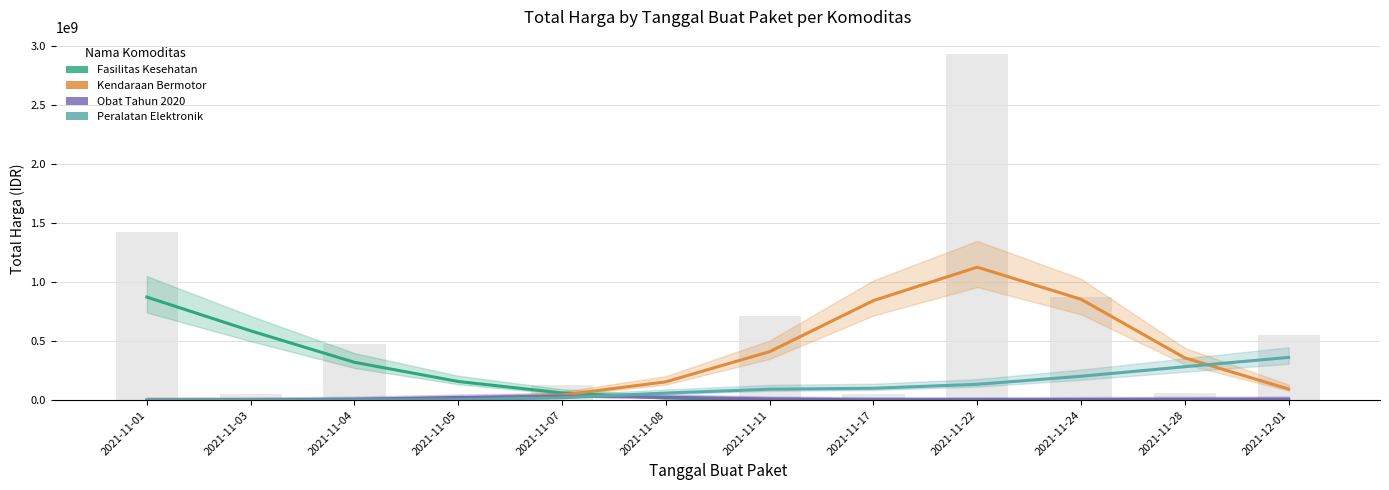

At which label does Kendaraan Bermotor first exceed 155154895?

2021-11-08